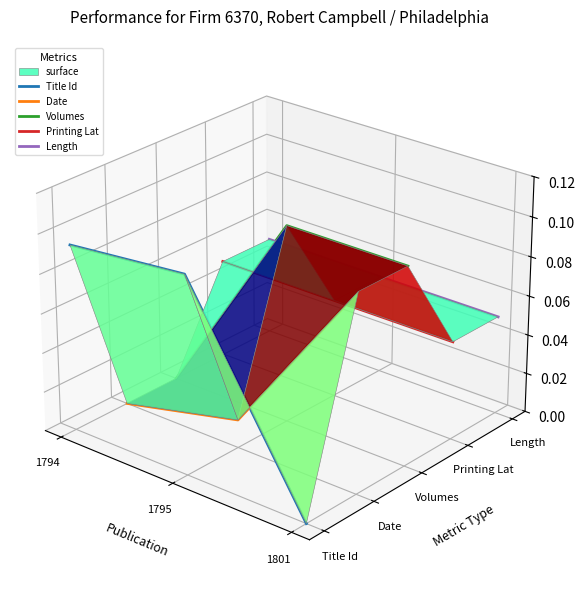

The Length series shows 0.0 at 1794. True or false?

True